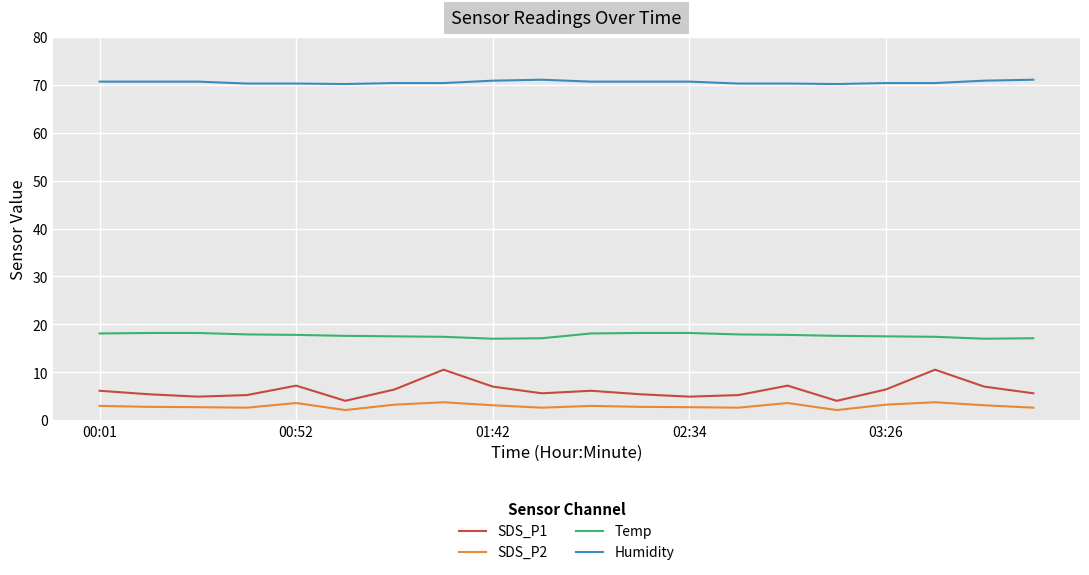

Which series has the widest spread of values?

SDS_P1